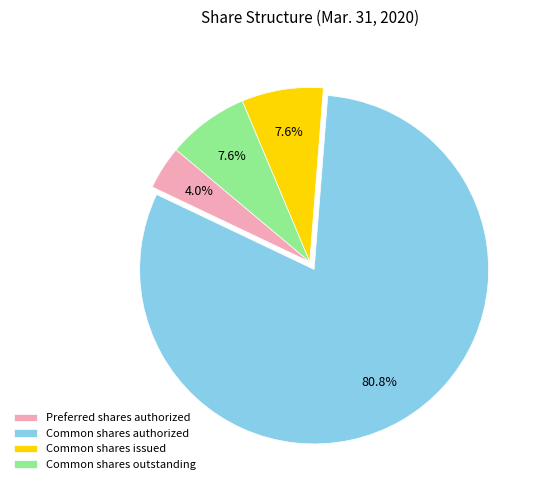

Count the number of slices in the pie.

4